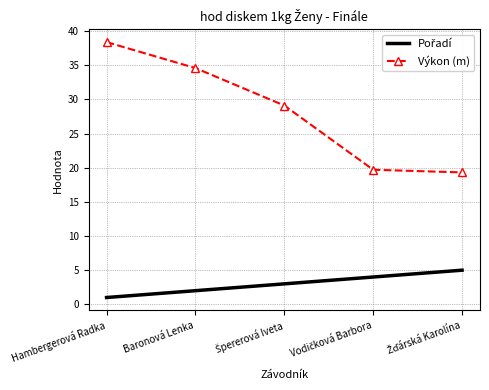

Which series has the widest spread of values?

Výkon (m)